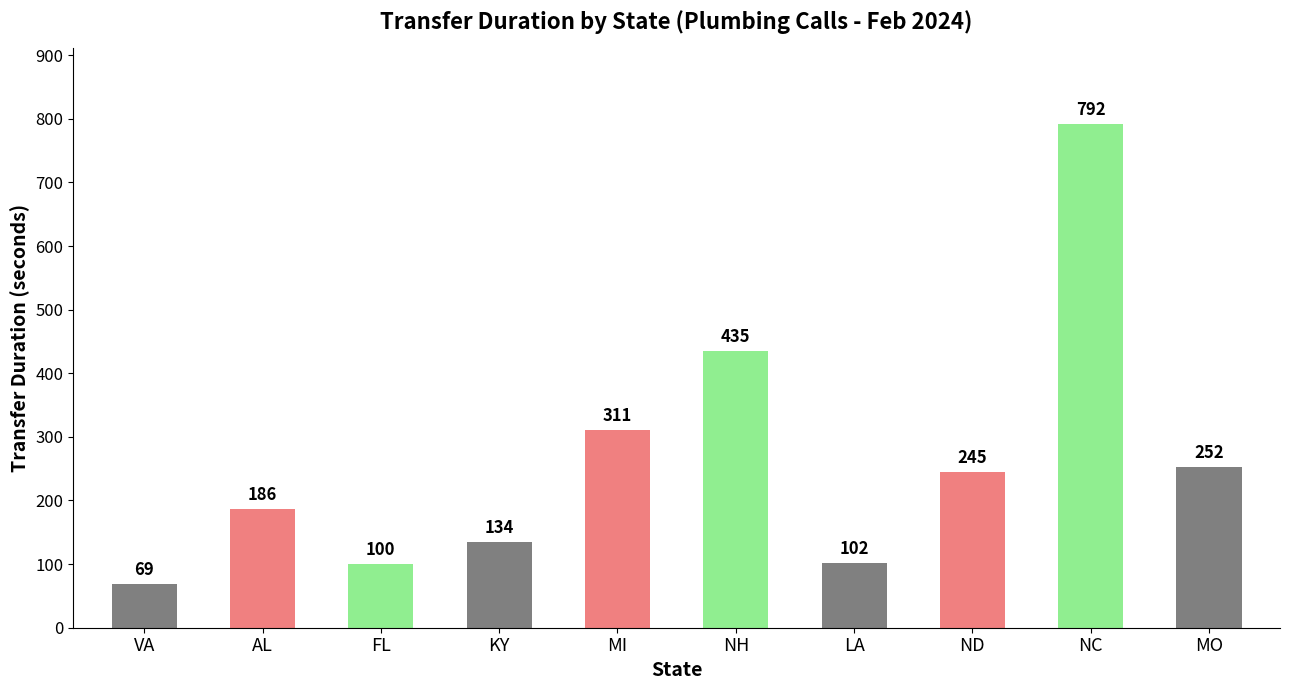

Reading left to right, transcribe all the data shown in this chart.

69	186	100	134	311	435	102	245	792	252